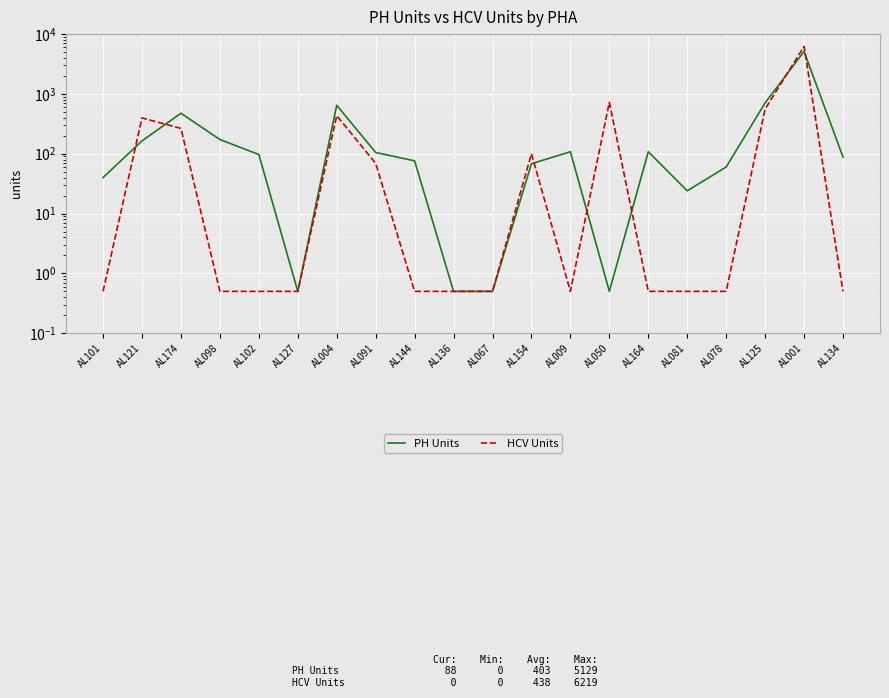

Which series changed the most between AL164 and AL078?

PH Units